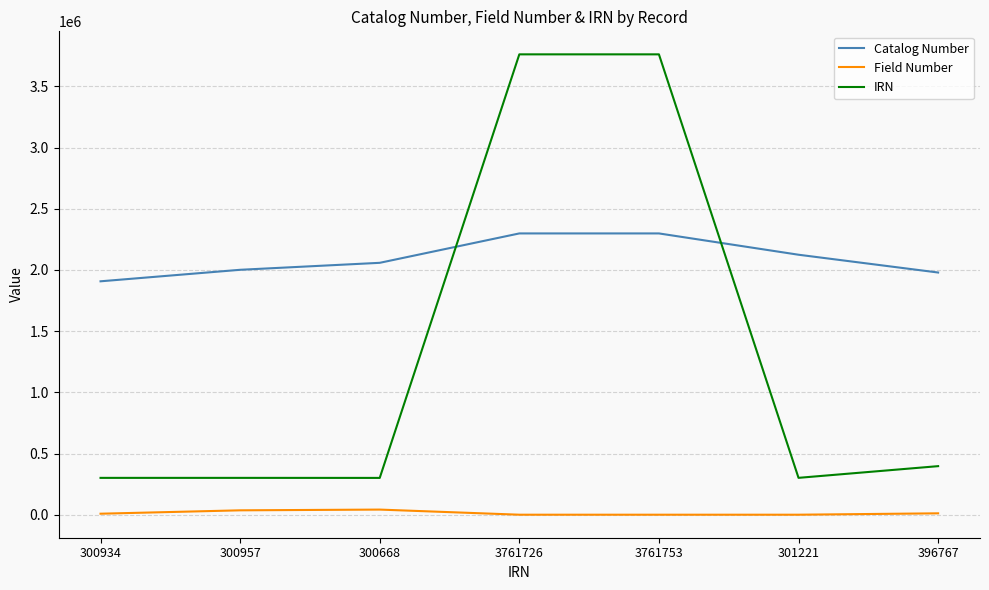

List the series in order of their peak value, lowest first.

Field Number, Catalog Number, IRN